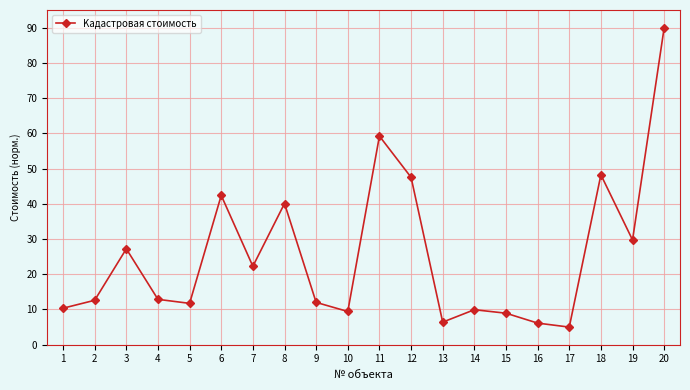

Is this an area chart (filled region under the line)?

No